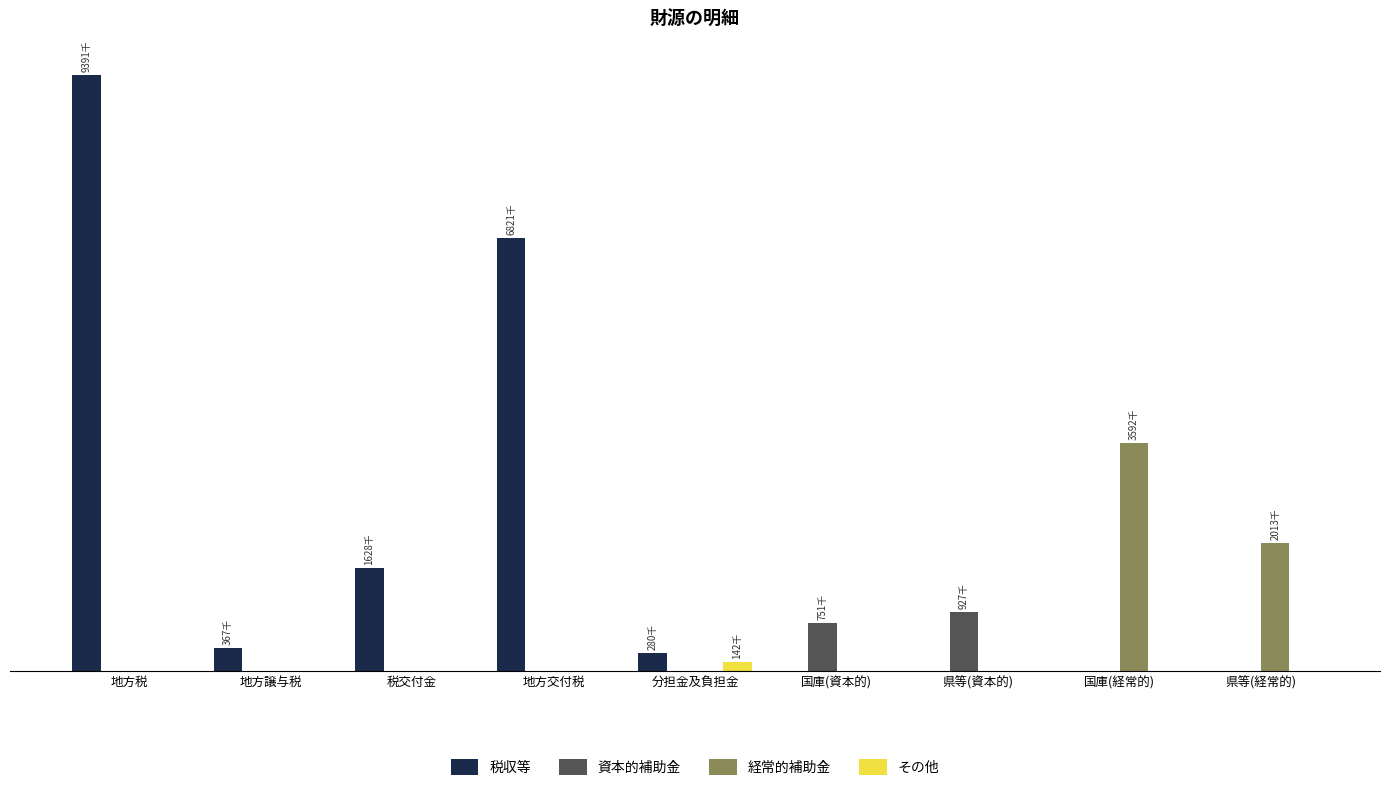

What are all the series names shown in the legend?

税収等, 資本的補助金, 経常的補助金, その他